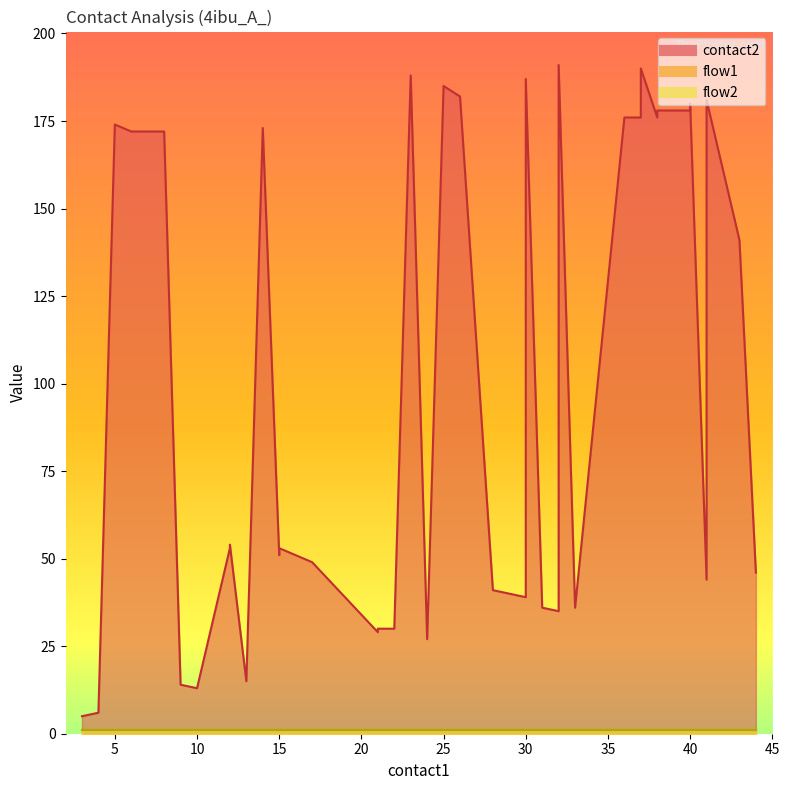

What is the sum of all contact2 values?

3943